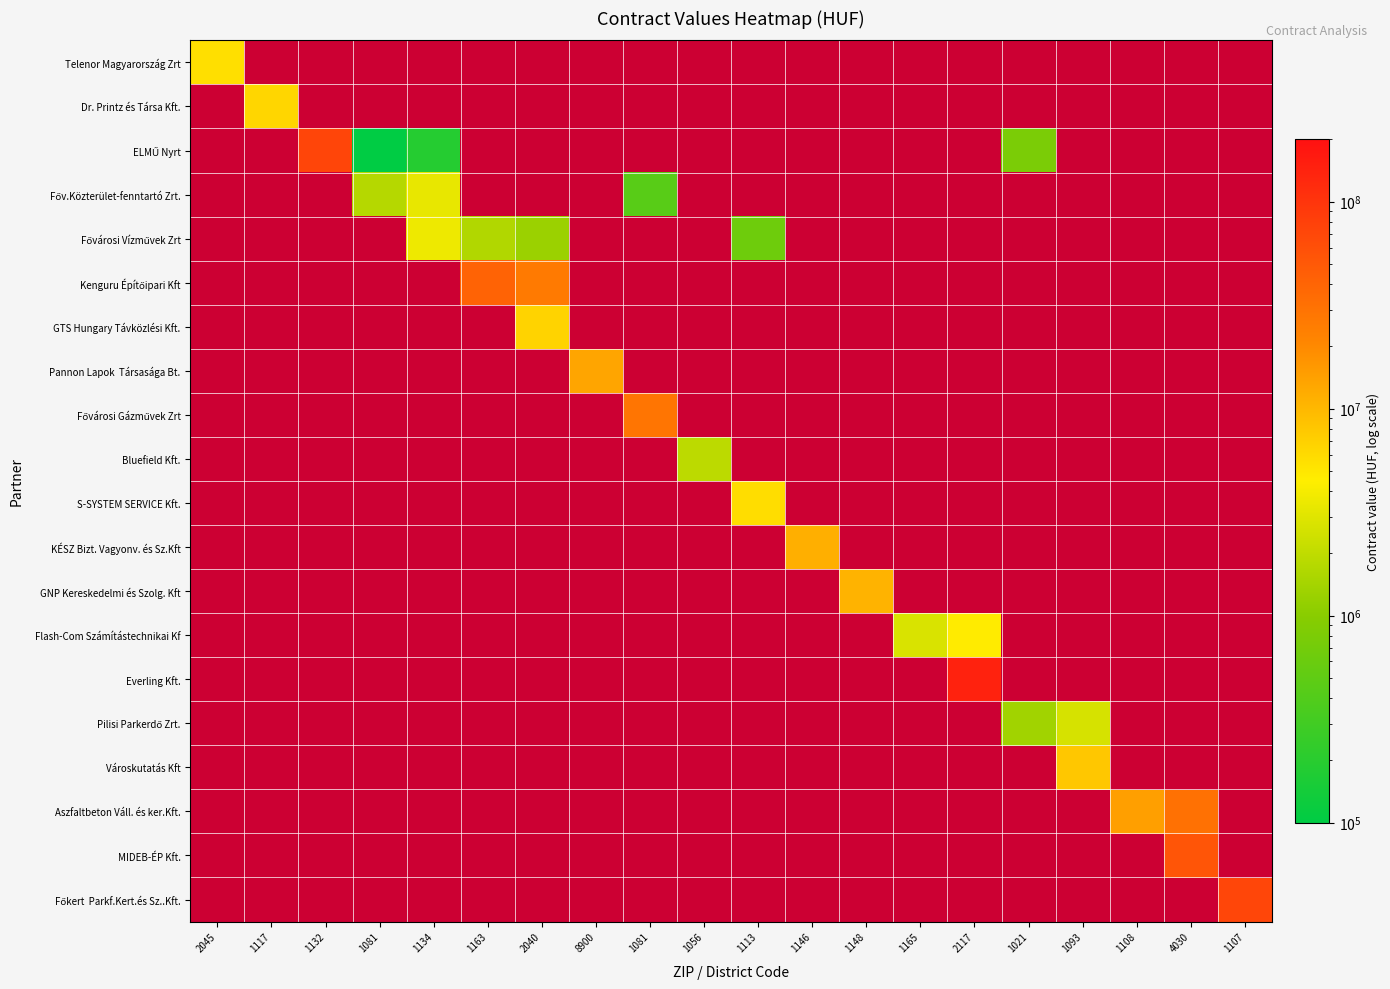

How many positive values does the Kenguru Építőipari Kft series have?

2